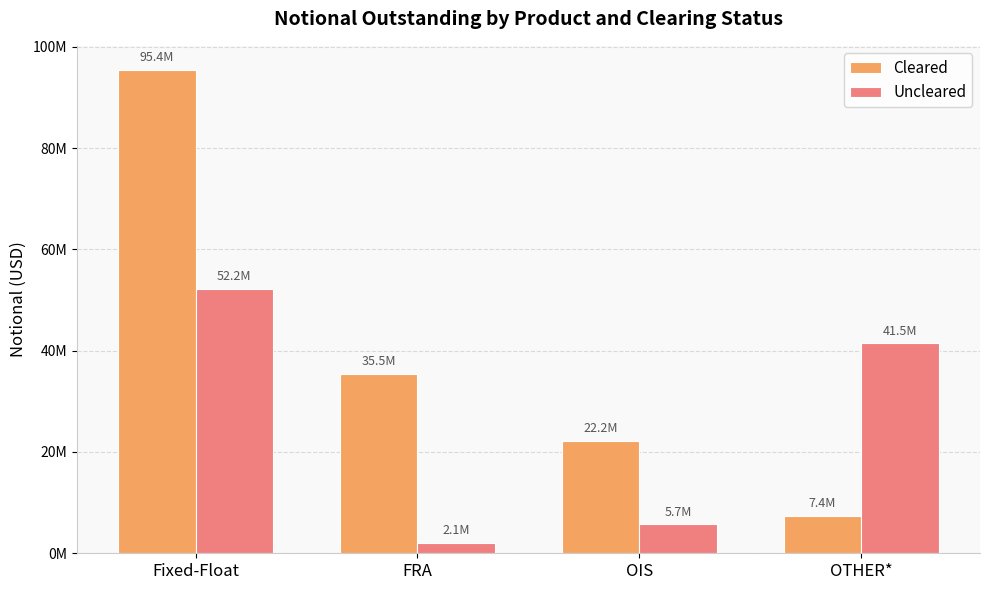

What is the value of the Cleared bar at the 1st from the left?

95408780